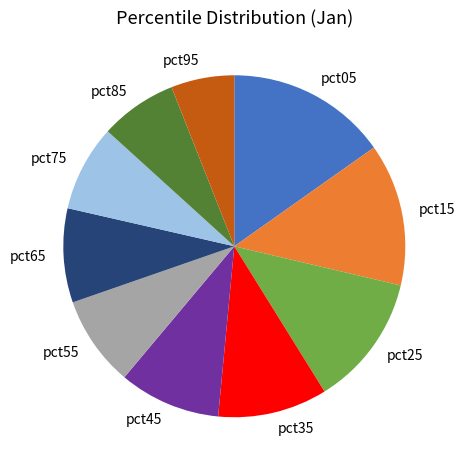

Is the sum of pct75 and pct95 greater than half?

No